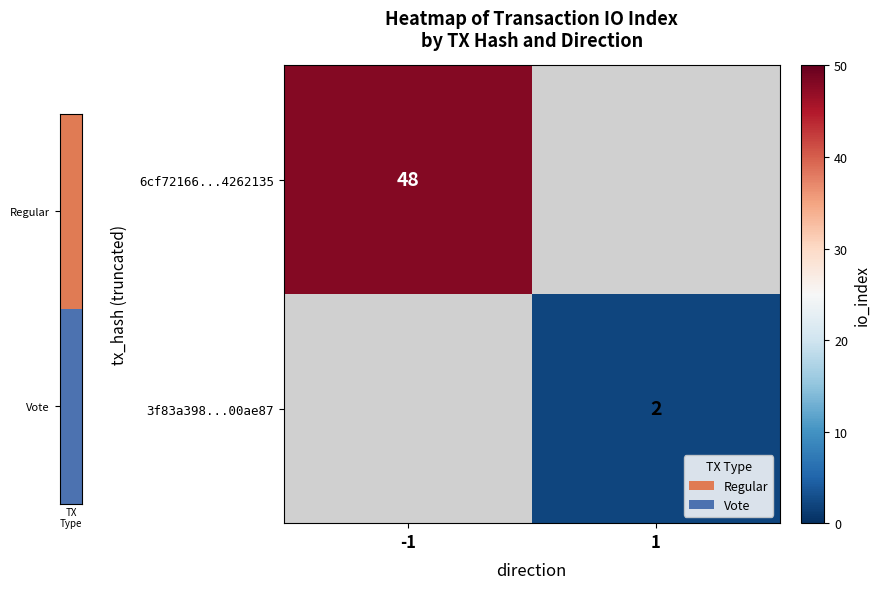

Which has a higher value, 1 or -1?

-1